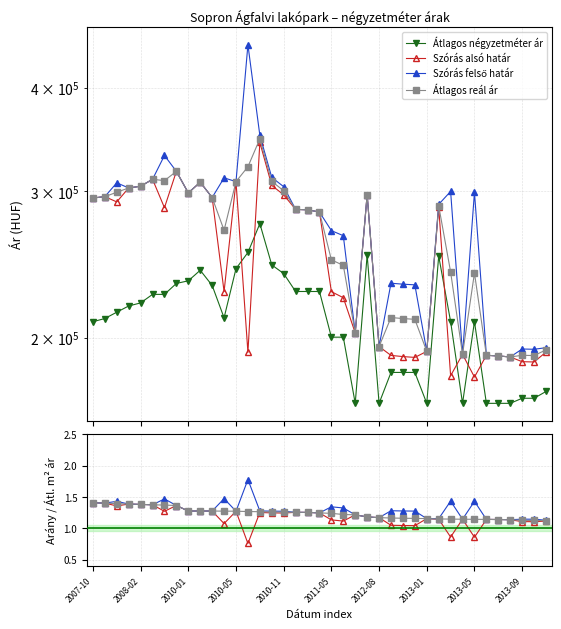

Is it true that Átlagos négyzetméter ár equals 244967.2 at 34?

False